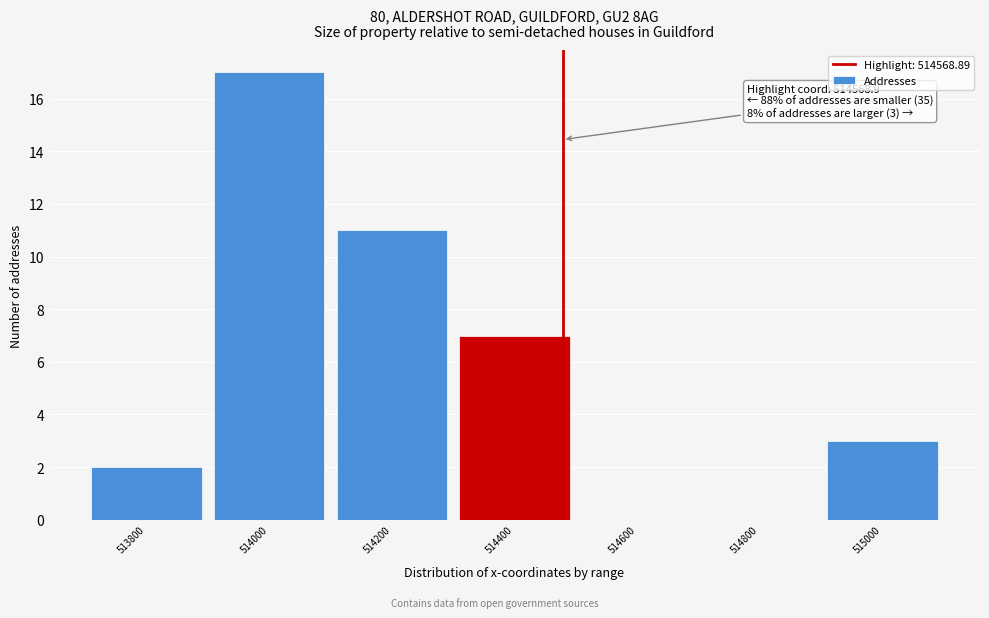

Reading right to left, list all the values displayed in this chart.

515000=3	514800=0	514600=0	514400=7	514200=11	514000=17	513800=2